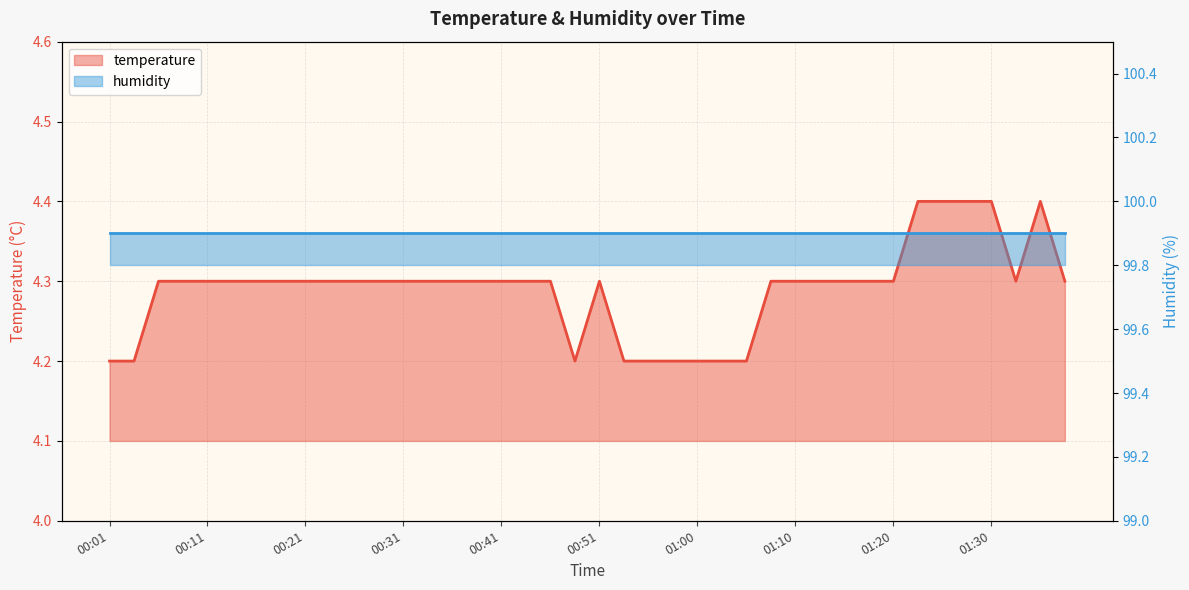

What value does the data have at 01:05?

4.2